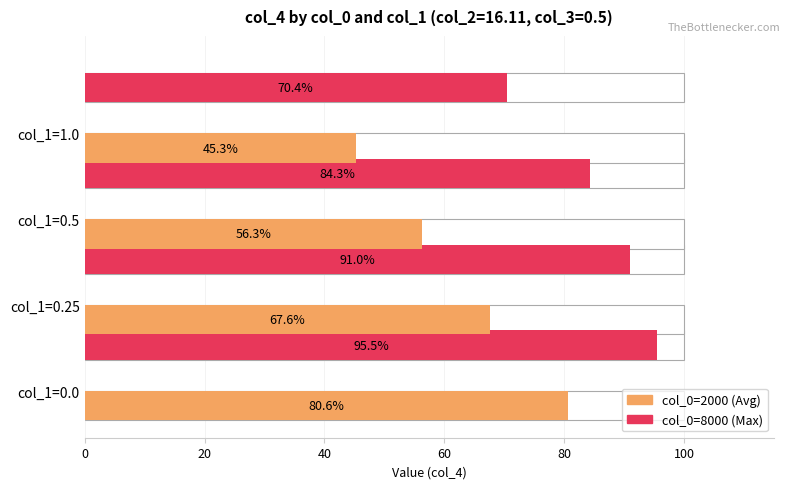

What is the difference between the second highest and minimum values in the col_0=2000 (Avg) series?

22.3